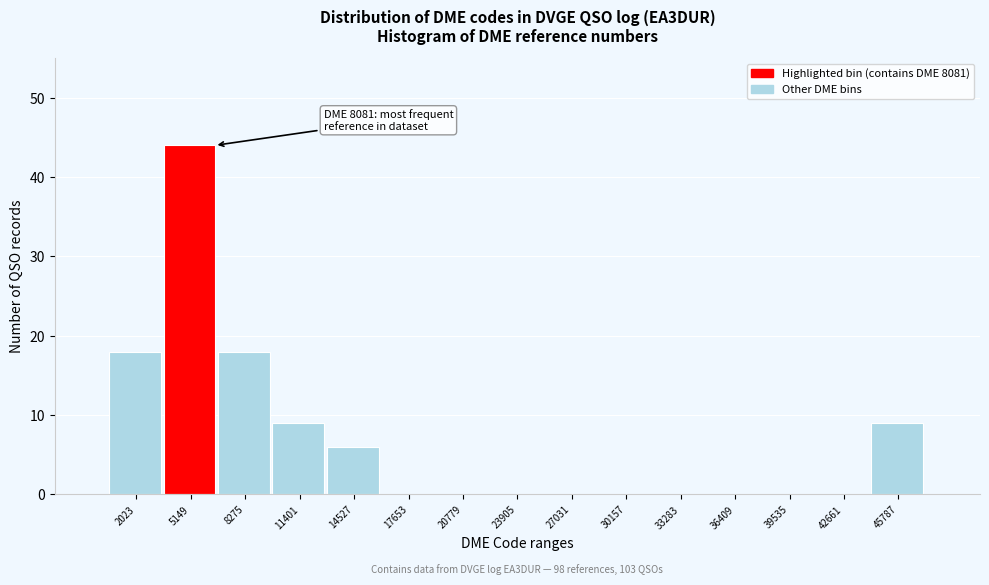

Reading right to left, extract all data points from this chart.

45787=9	42661=0	39535=0	36409=0	33283=0	30157=0	27031=0	23905=0	20779=0	17653=0	14527=6	11401=9	8275=18	5149=44	2023=18